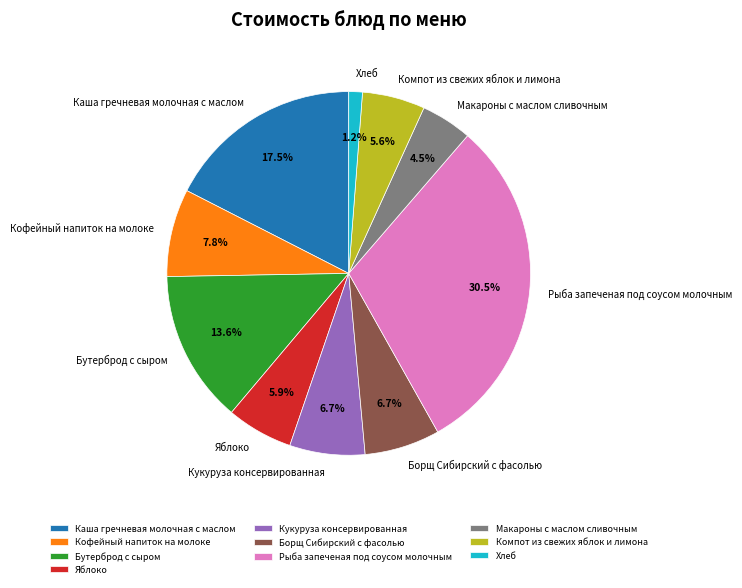

What percentage do Кукуруза консервированная and Кофейный напиток на молоке together represent?

14.5%